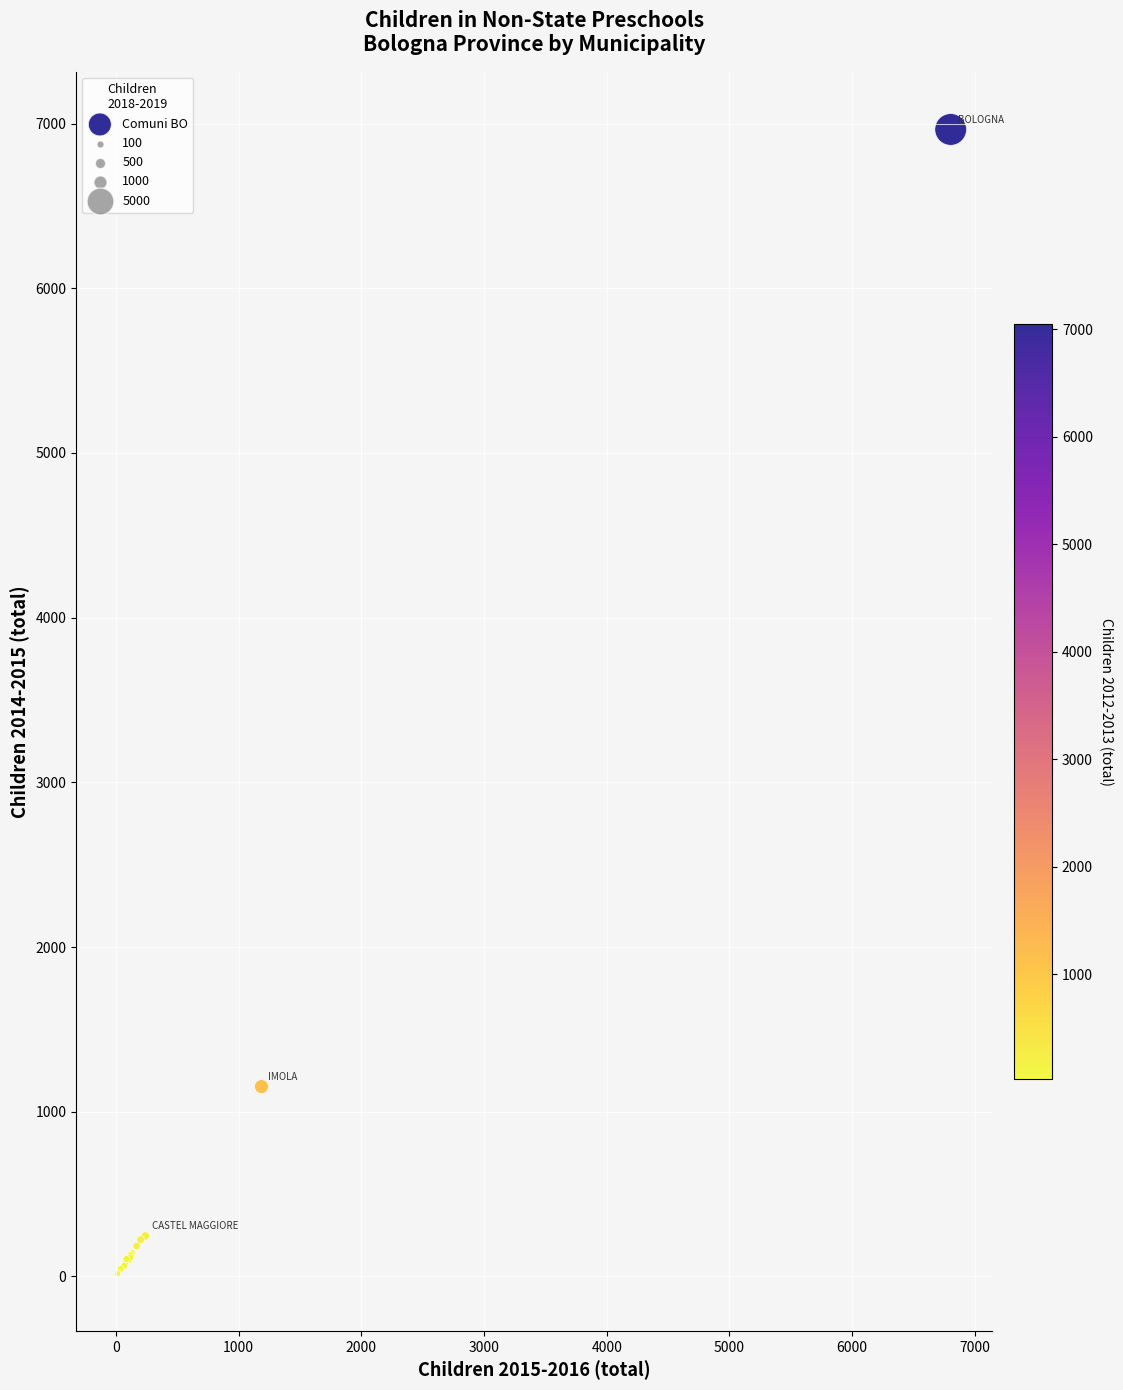

What Y value in the scatter plot is closest to 3490?

1153